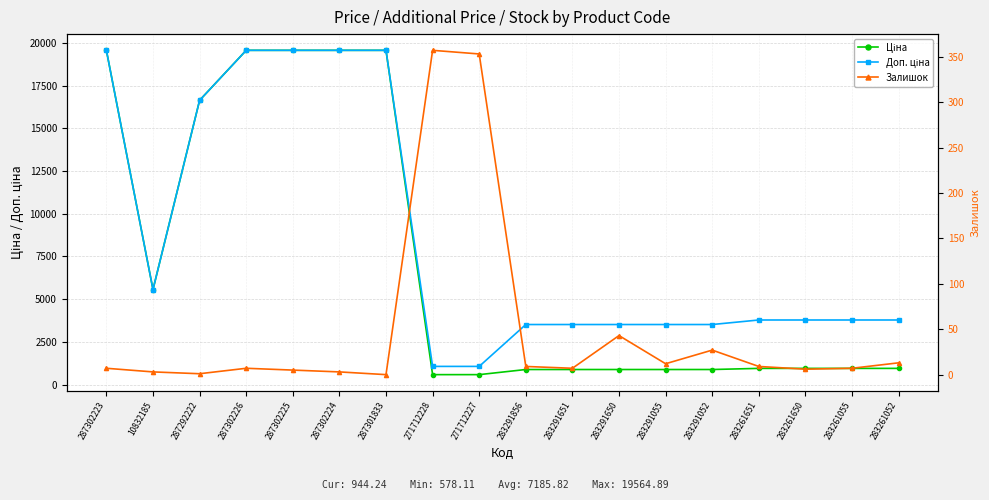

Where is the first local minimum for Доп. ціна?

10832185